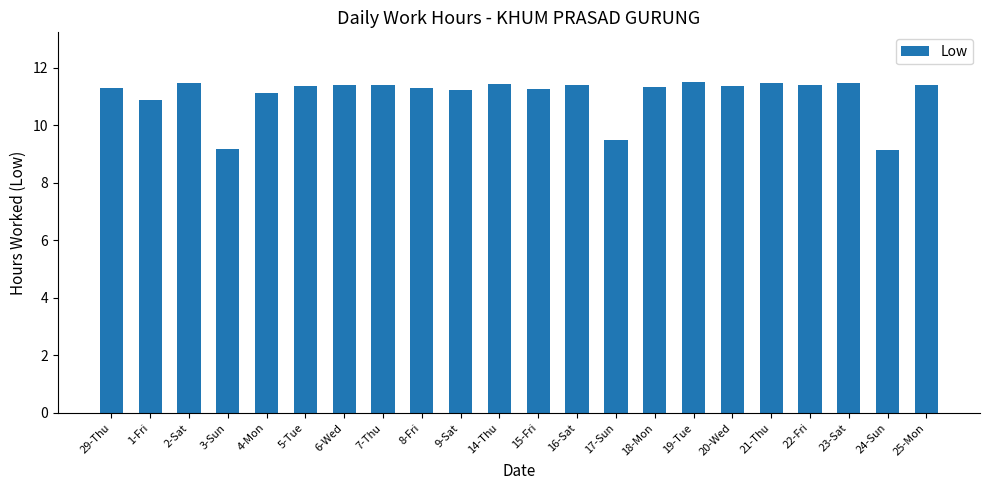

How many values are below 11?

4